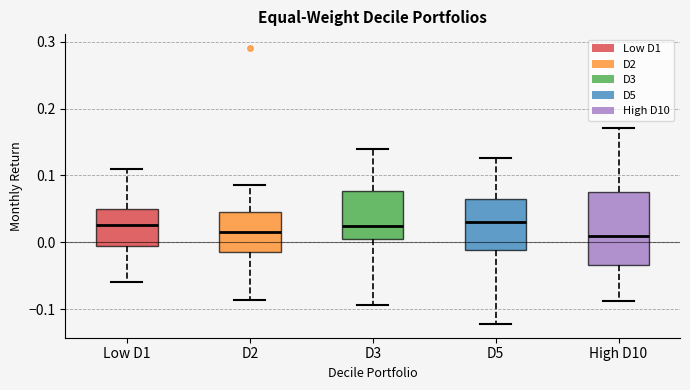

Reading left to right, read every box against the y-axis: the position of its median line, the range the box covers, and the ends of its whiskers. The values are not printed on the chart, so give them approximately, as read against the axis.

Low D1: median 0.03, box -0.01 to 0.05, whiskers -0.06 to 0.11
D2: median 0.01, box -0.01 to 0.05, whiskers -0.09 to 0.09
D3: median 0.02, box 0.01 to 0.08, whiskers -0.09 to 0.14
D5: median 0.03, box -0.01 to 0.06, whiskers -0.12 to 0.13
High D10: median 0.01, box -0.03 to 0.07, whiskers -0.09 to 0.17